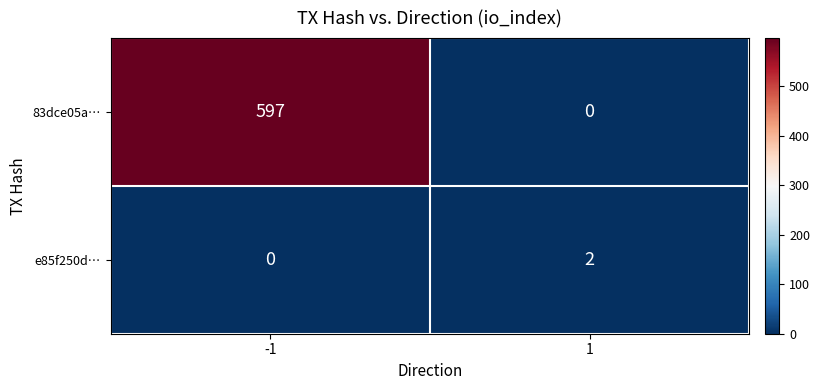

Reading left to right, what are all the values shown in this chart?

83dce05a…: 597	0
e85f250d…: 0	2